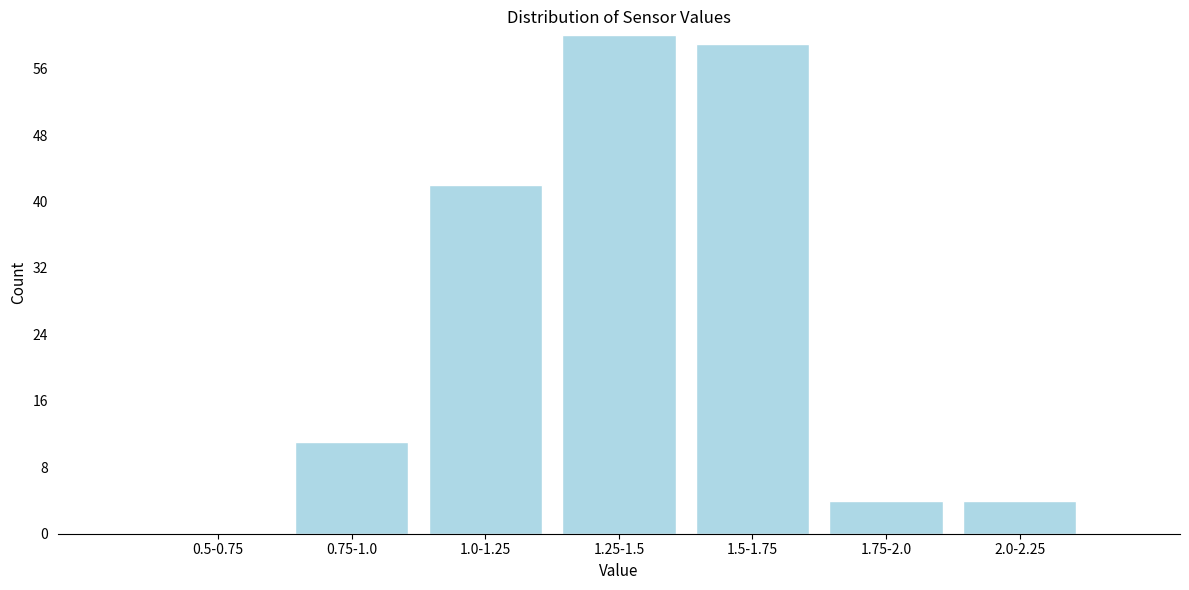

Reading right to left, what are all the values shown in this chart?

2.0-2.25=4	1.75-2.0=4	1.5-1.75=59	1.25-1.5=60	1.0-1.25=42	0.75-1.0=11	0.5-0.75=0